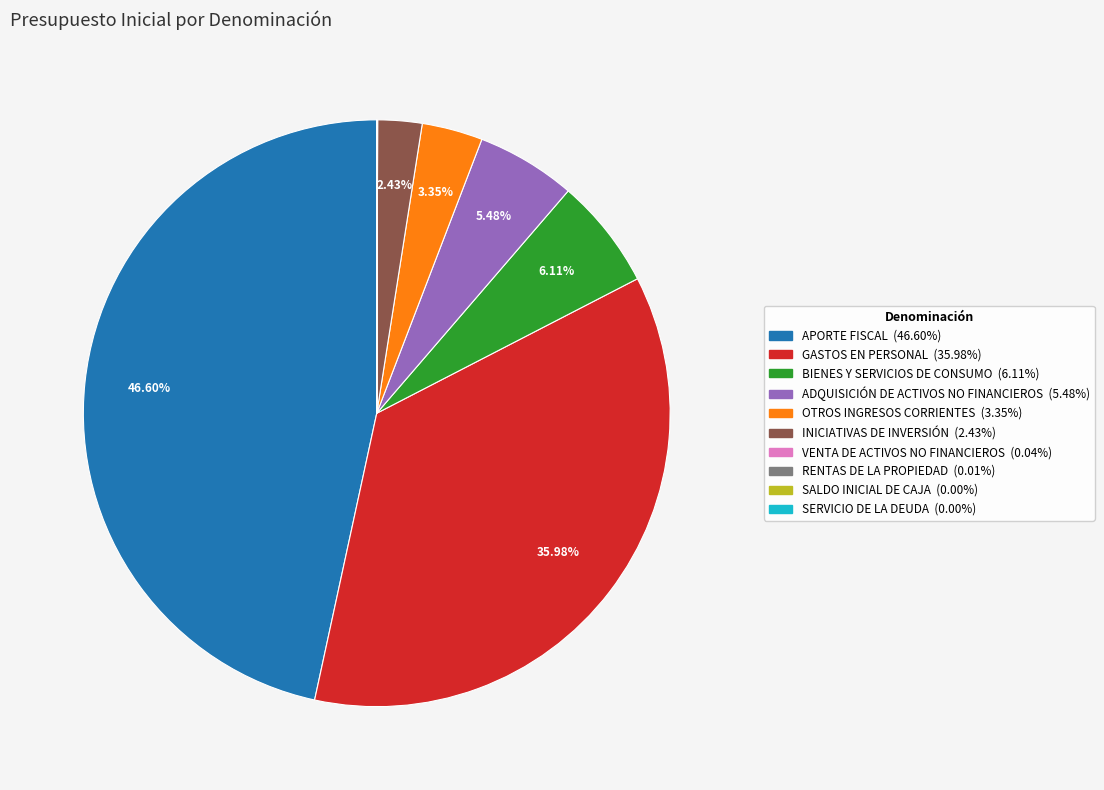

To the nearest percent, what is the difference between the largest and smallest slice percentages?

47%